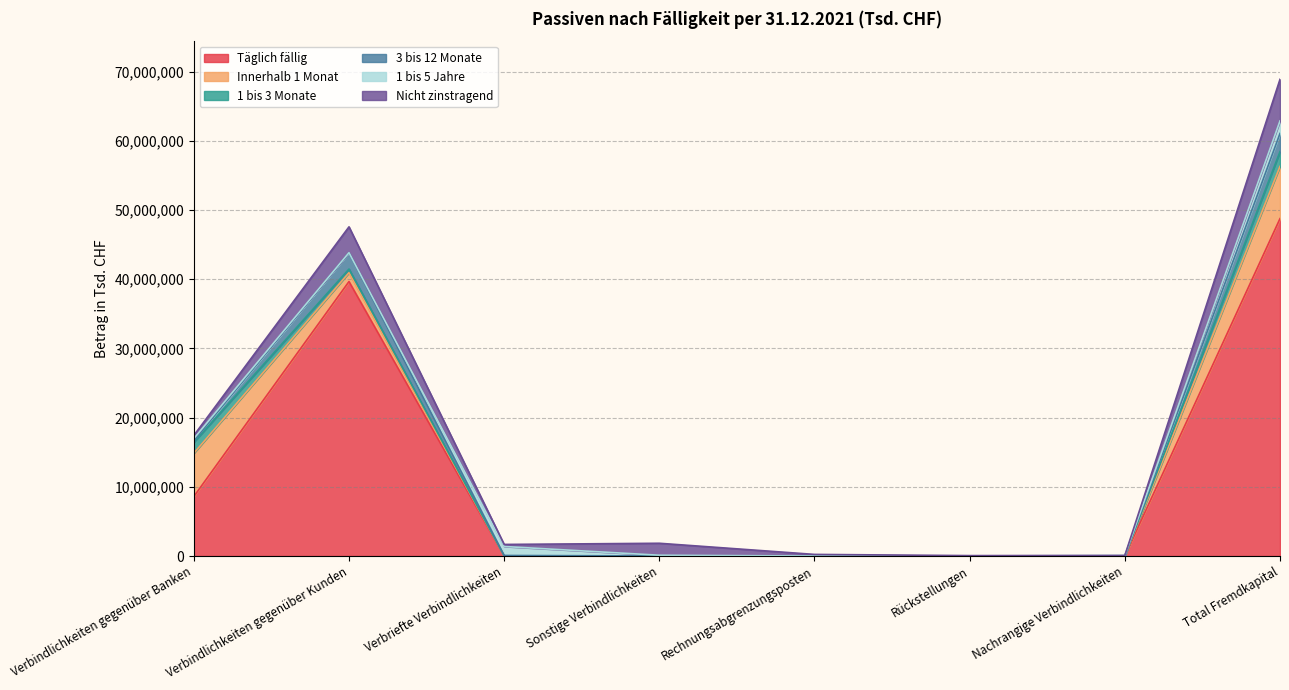

List the labels in order of Täglich fällig value, smallest first.

Verbriefte Verbindlichkeiten, Sonstige Verbindlichkeiten, Rechnungsabgrenzungsposten, Rückstellungen, Nachrangige Verbindlichkeiten, Verbindlichkeiten gegenüber Banken, Verbindlichkeiten gegenüber Kunden, Total Fremdkapital